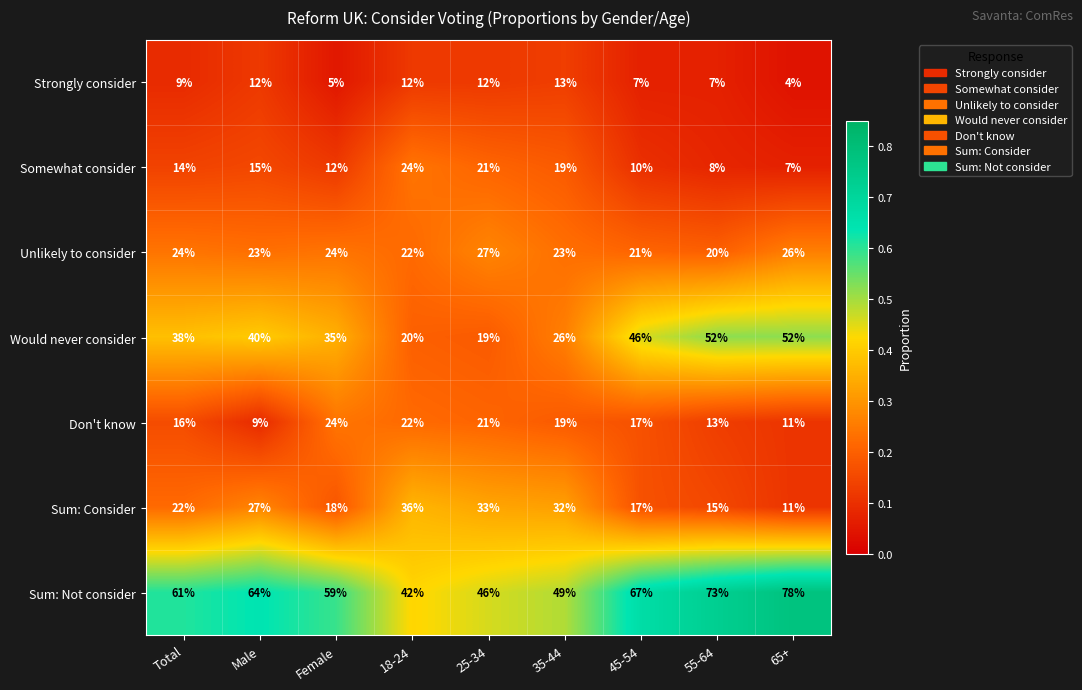

How many distinct data groups are displayed?

7